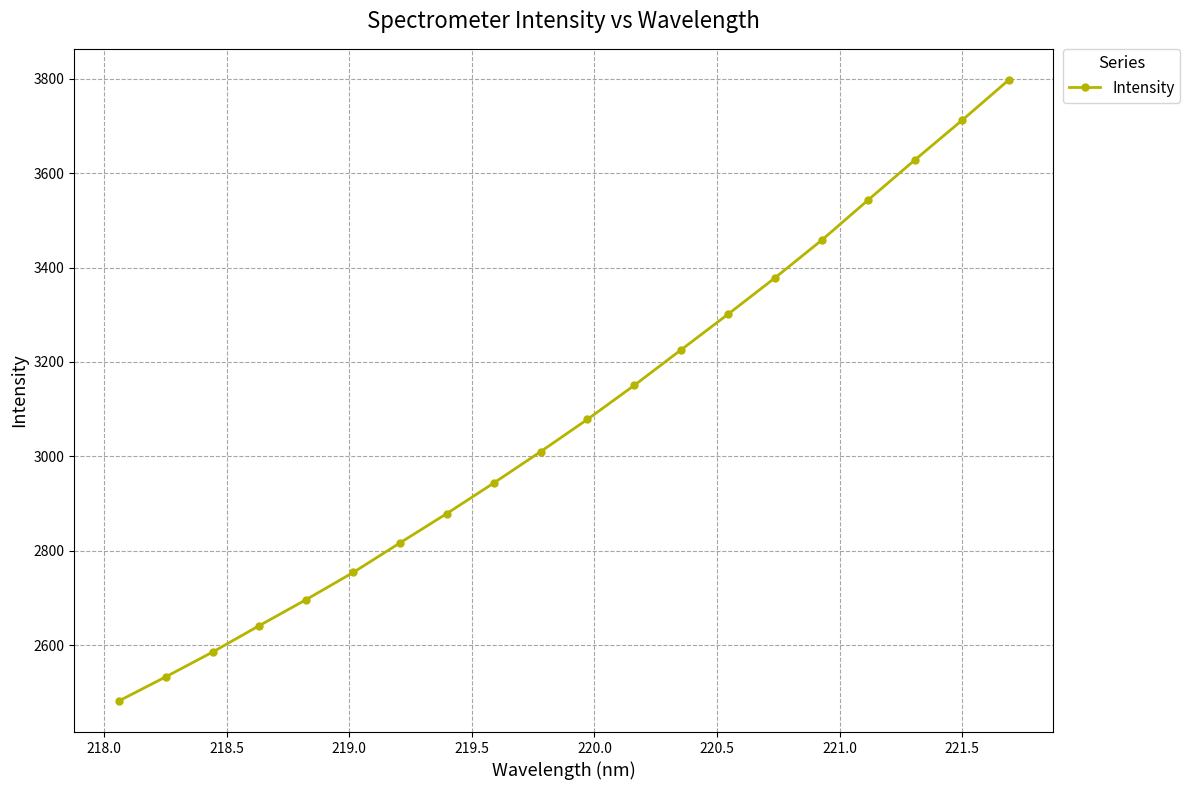

What is the value of the 3rd point from the left?

2585.3